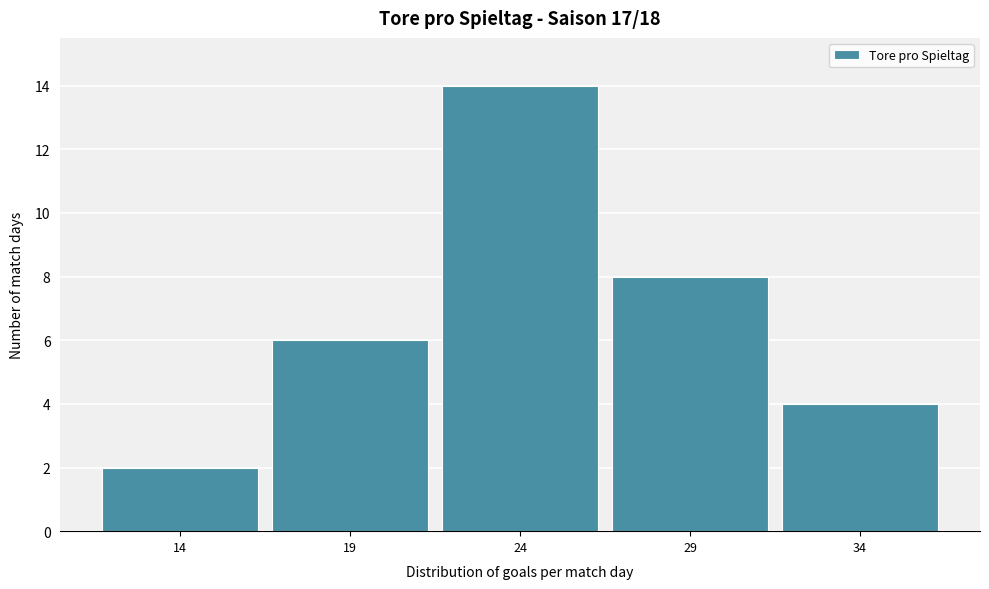

Reading right to left, what are all the values shown in this chart?

34=4	29=8	24=14	19=6	14=2